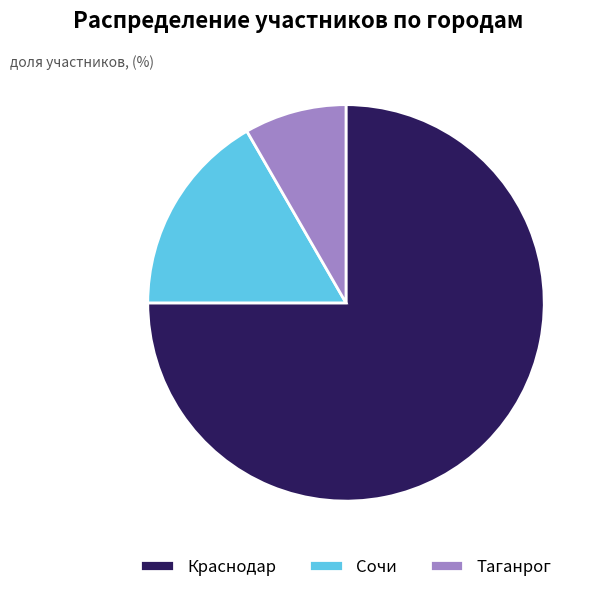

True or false: Таганрог accounts for 8% of the total.

True